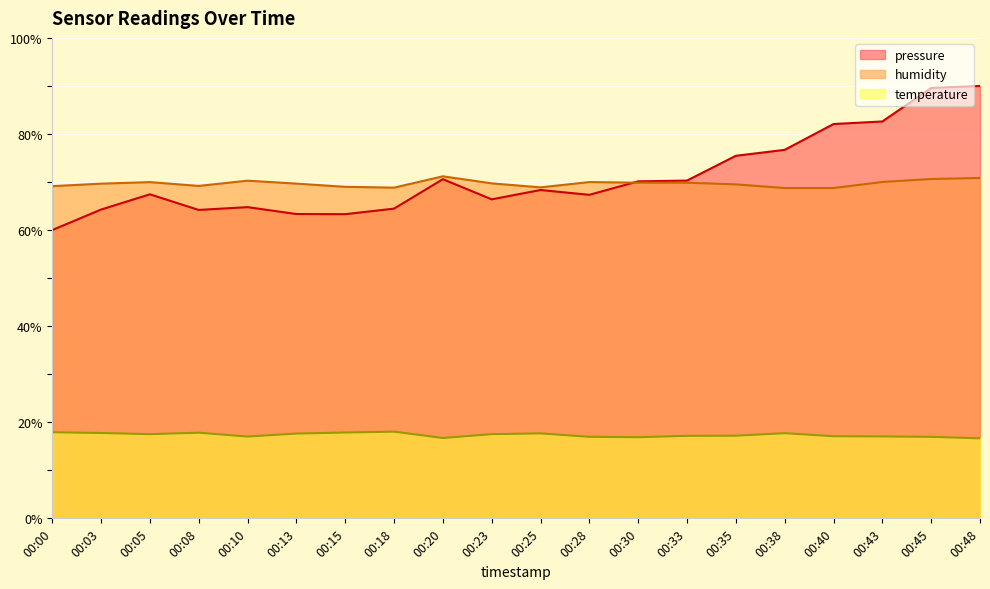

True or false: pressure and temperature cross at least once.

False